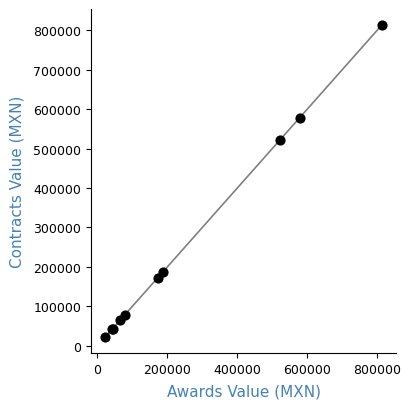

What Y value in the scatter plot is closest to 417824?

521114.0